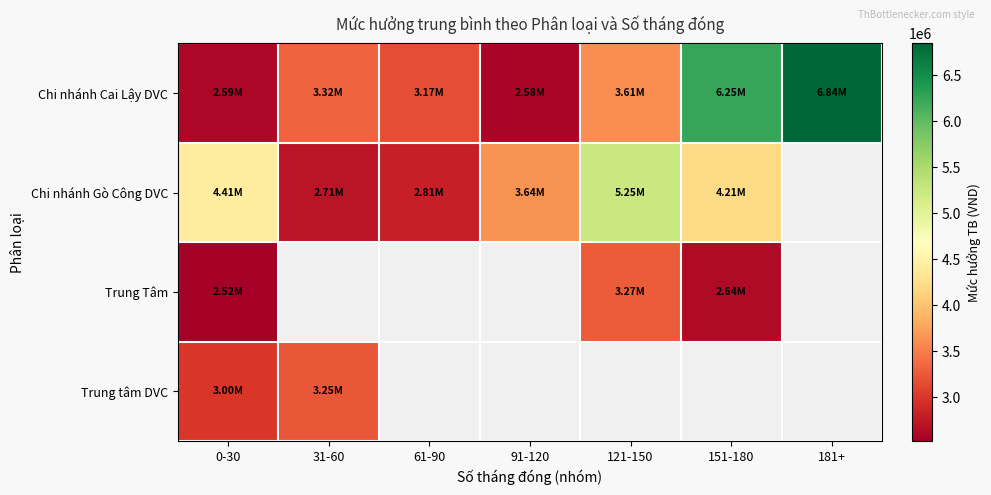

Which category has the highest value in the Trung Tâm series?

121-150